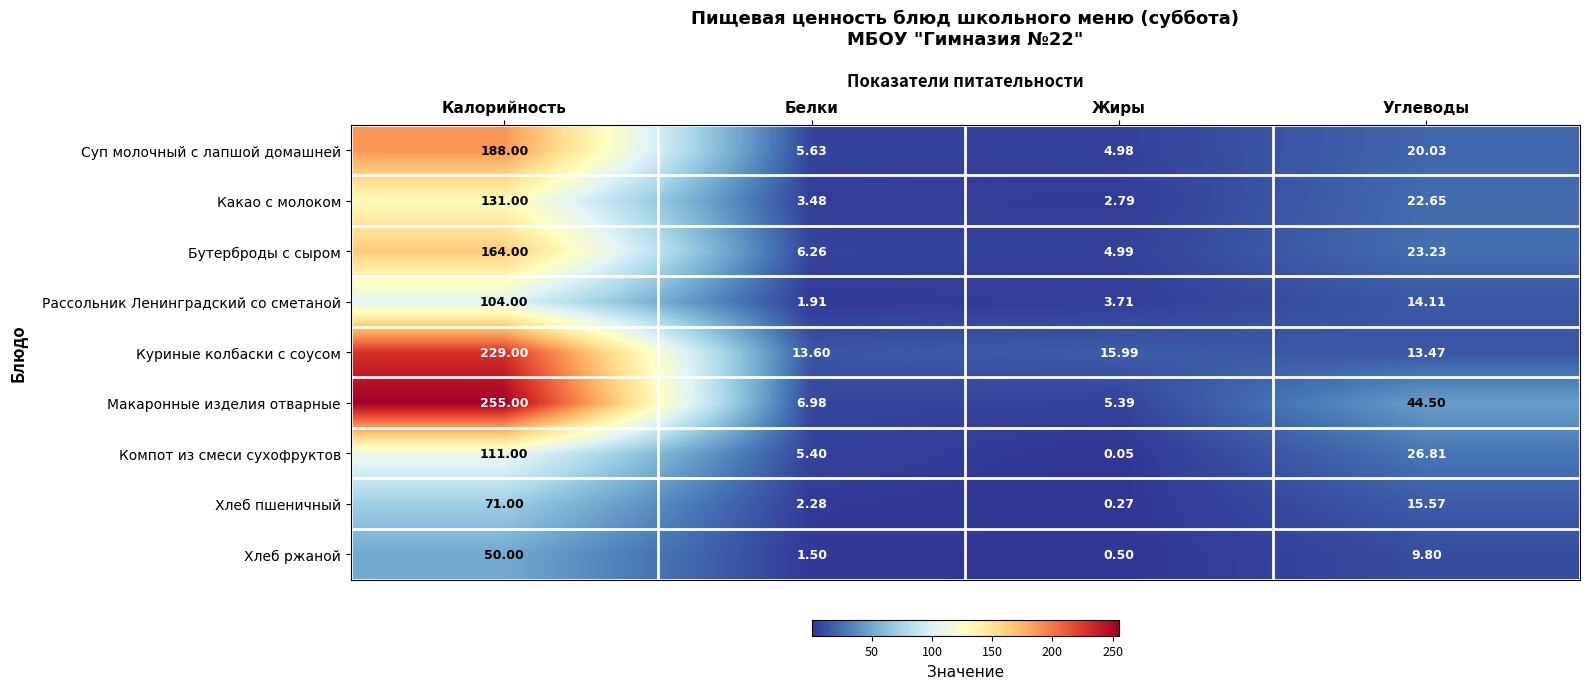

Which series changed the most between Белки and Углеводы?

Макаронные изделия отварные